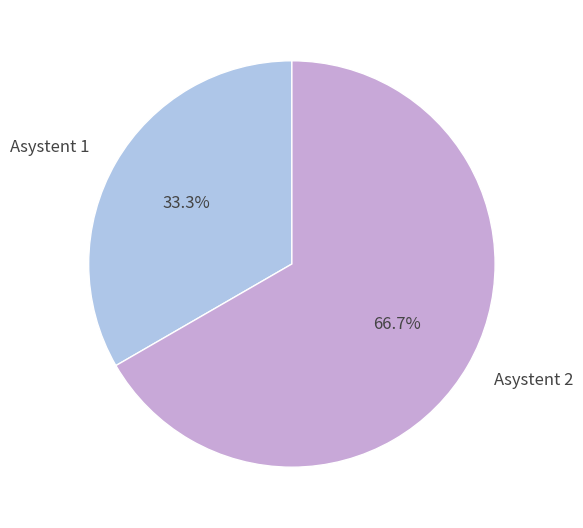

To the nearest percent, what is the difference between the Asystent 1 and Asystent 2 slice percentages?

33%